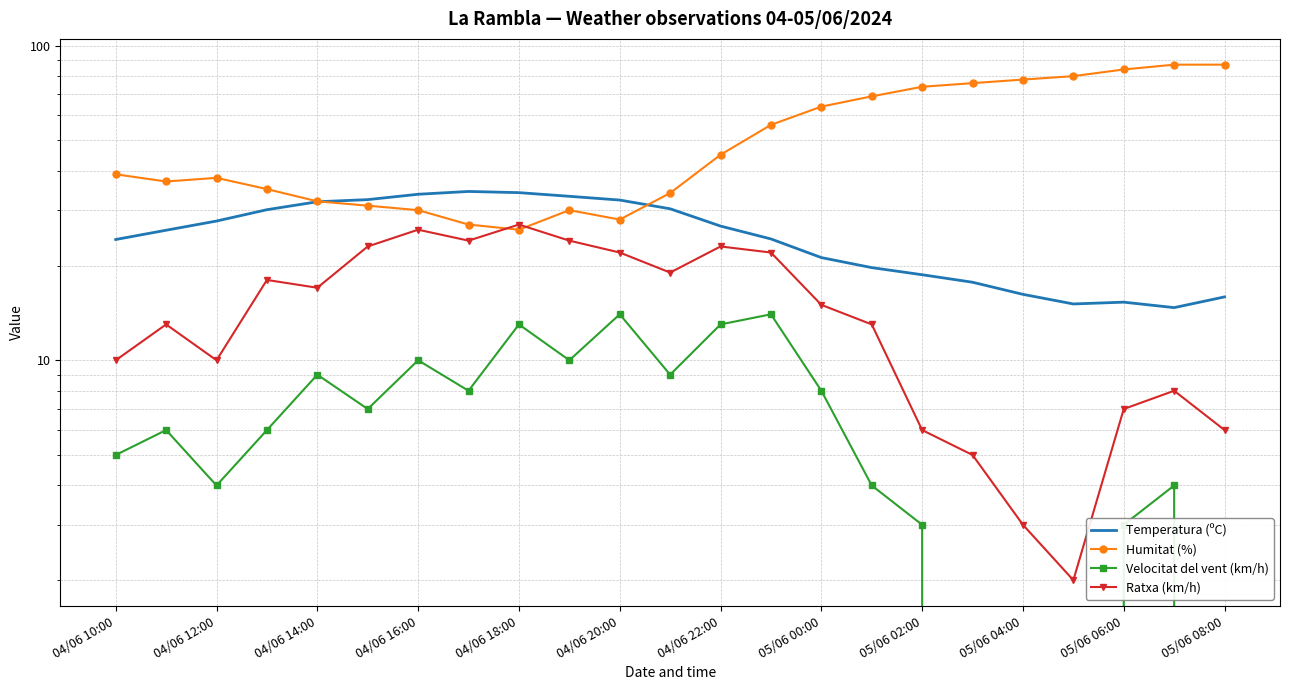

Which has a higher value, 04/06 10:00 or 05/06 02:00?

04/06 10:00